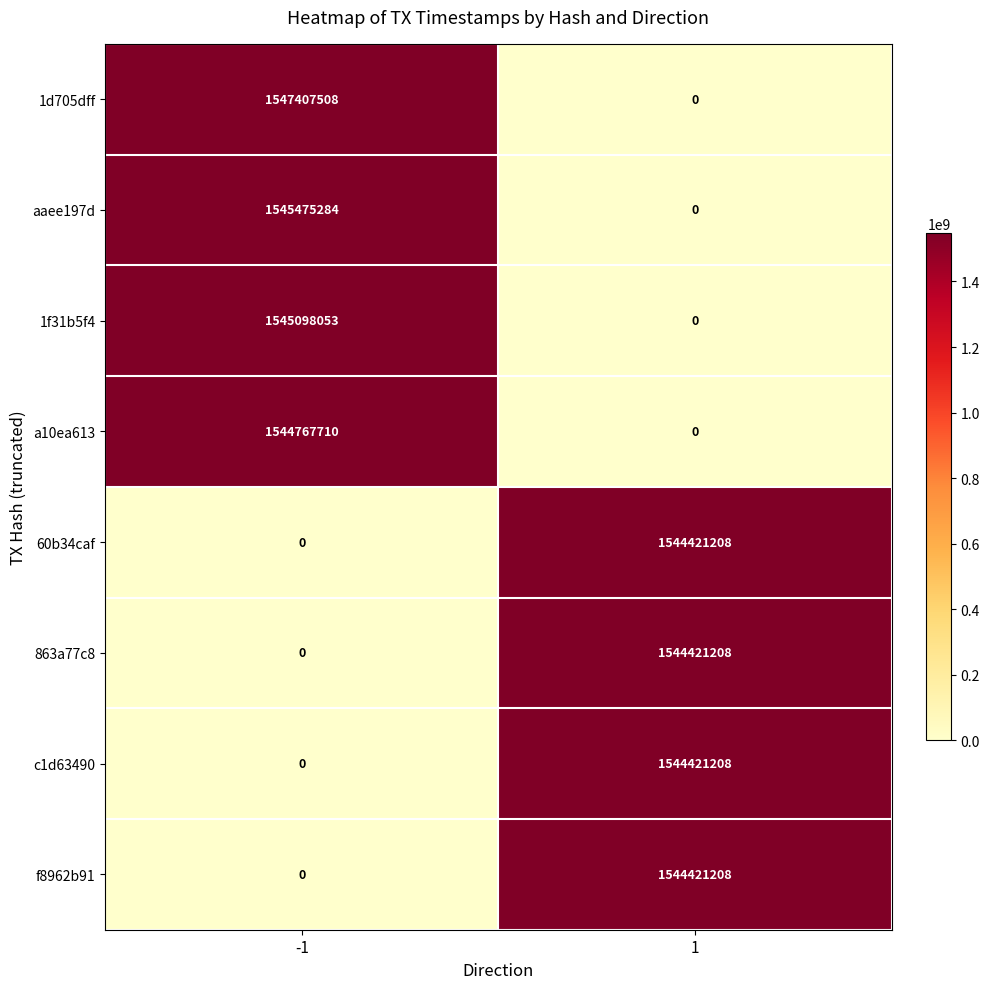

Reading left to right, extract all data points from this chart.

1d705dff: 1547407508	0
aaee197d: 1545475284	0
1f31b5f4: 1545098053	0
a10ea613: 1544767710	0
60b34caf: 0	1544421208
863a77c8: 0	1544421208
c1d63490: 0	1544421208
f8962b91: 0	1544421208